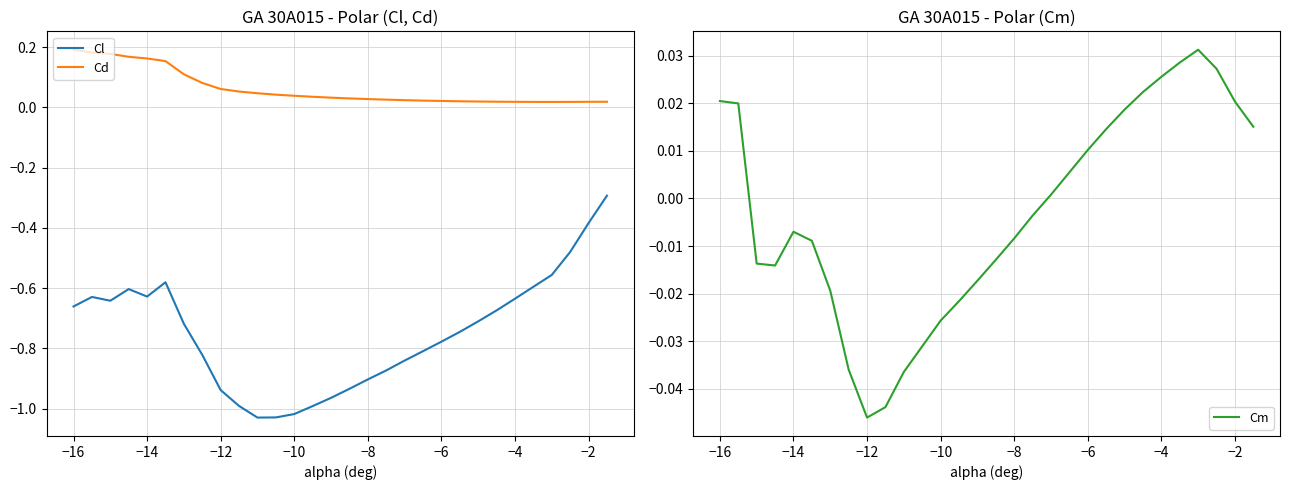

What are all the series names shown in the legend?

Cl, Cd, Cm